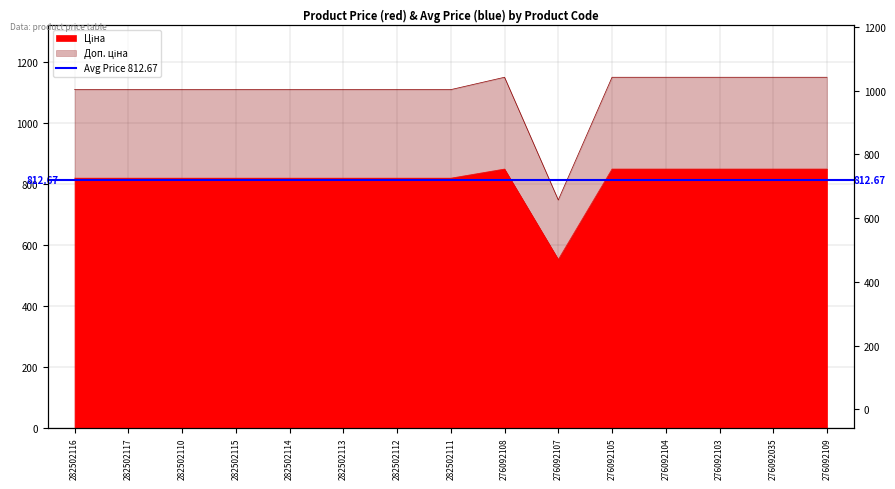

What is the spread (max minus min) of values at 282502113?

290.7